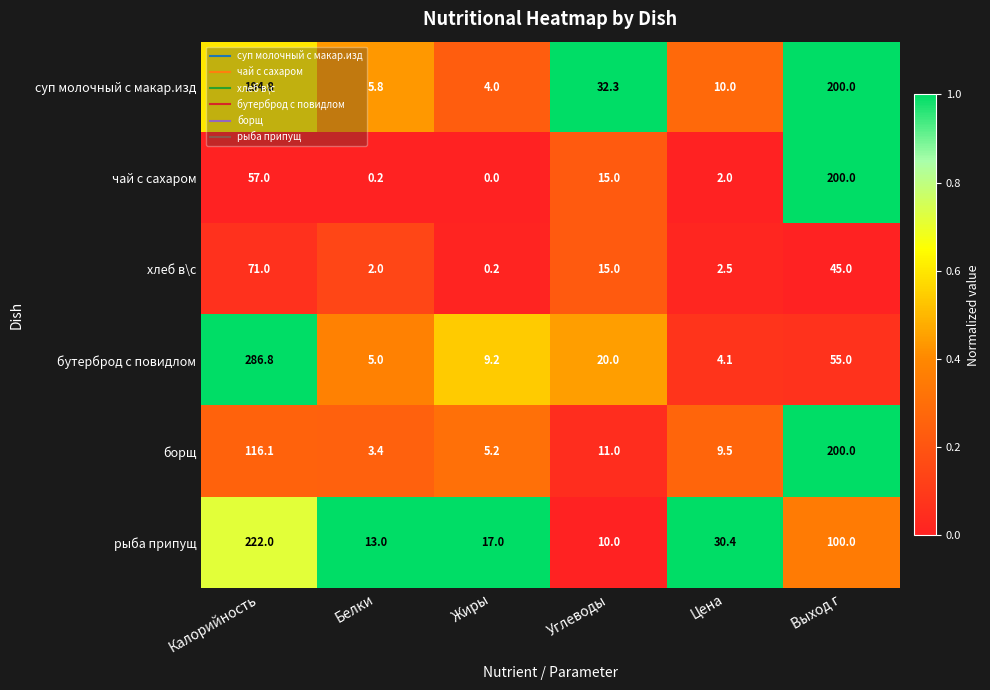

What is the difference between the highest and lowest values at Цена?

28.4